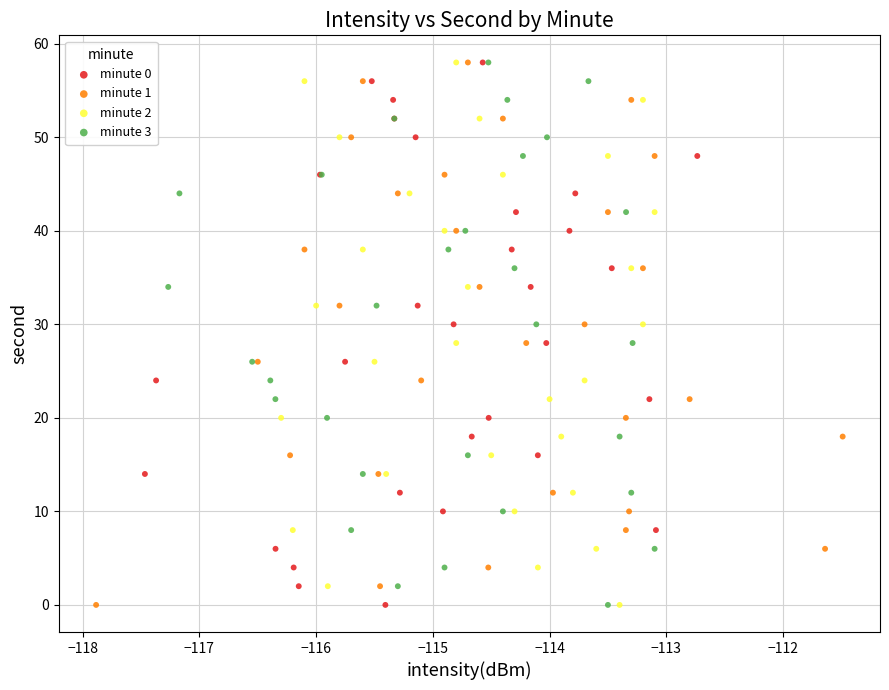

What are all the series names shown in the legend?

minute 0, minute 1, minute 2, minute 3